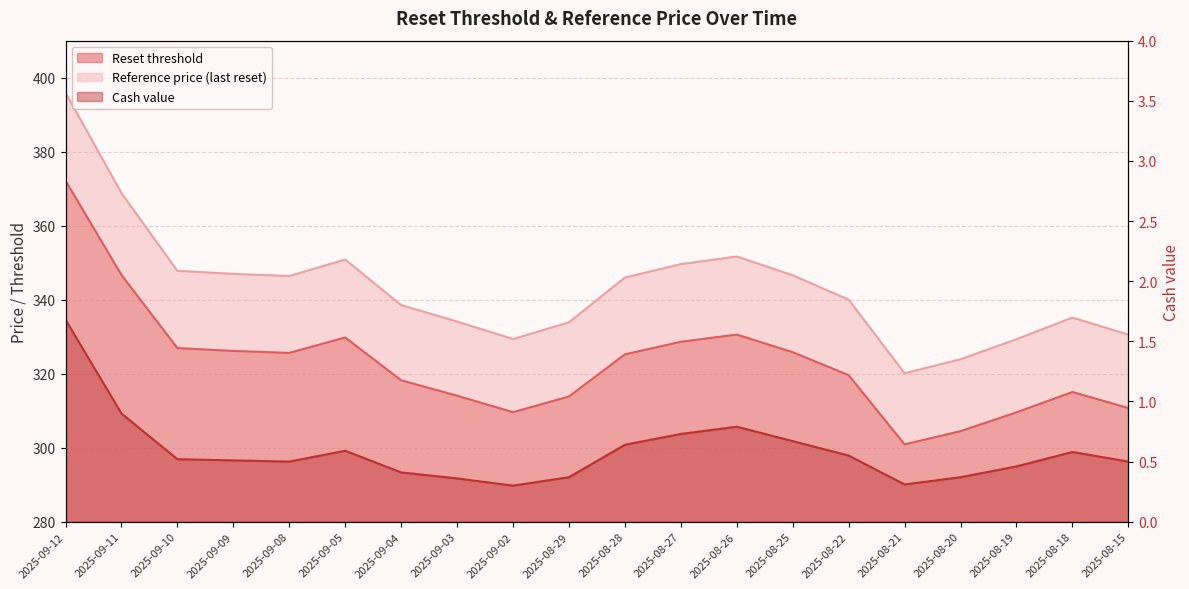

In Reference price (last reset), how many points are higher than both neighbors (excluding endpoints)?

3